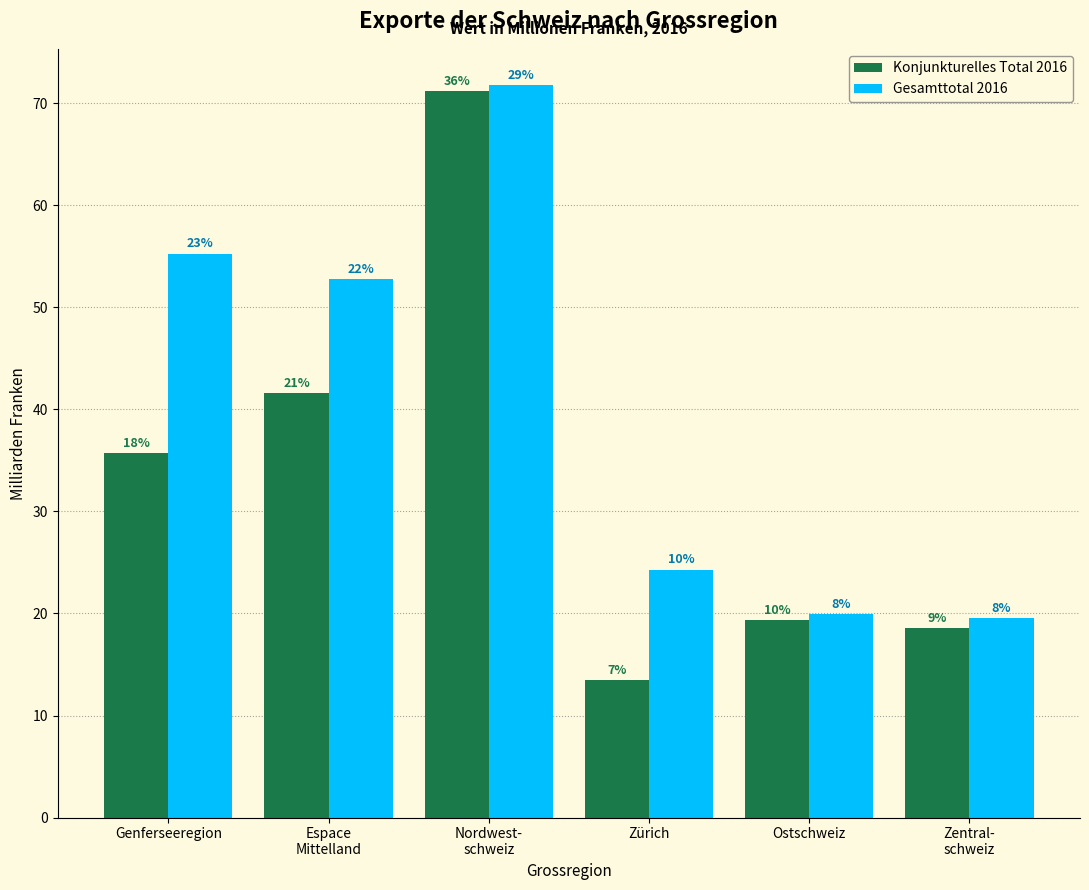

Does the chart contain any negative values?

No